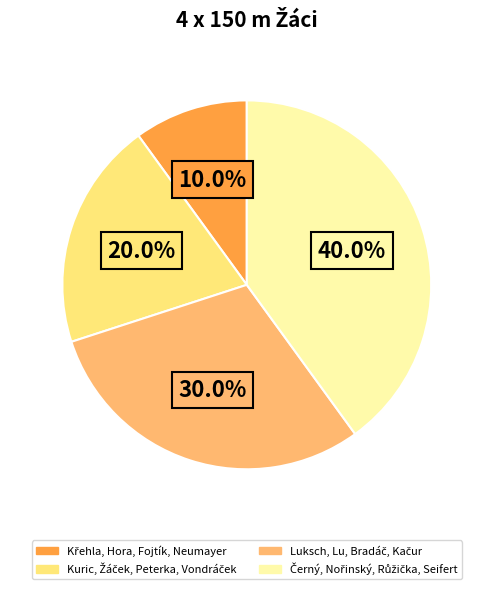

Is there a majority slice in this chart?

No